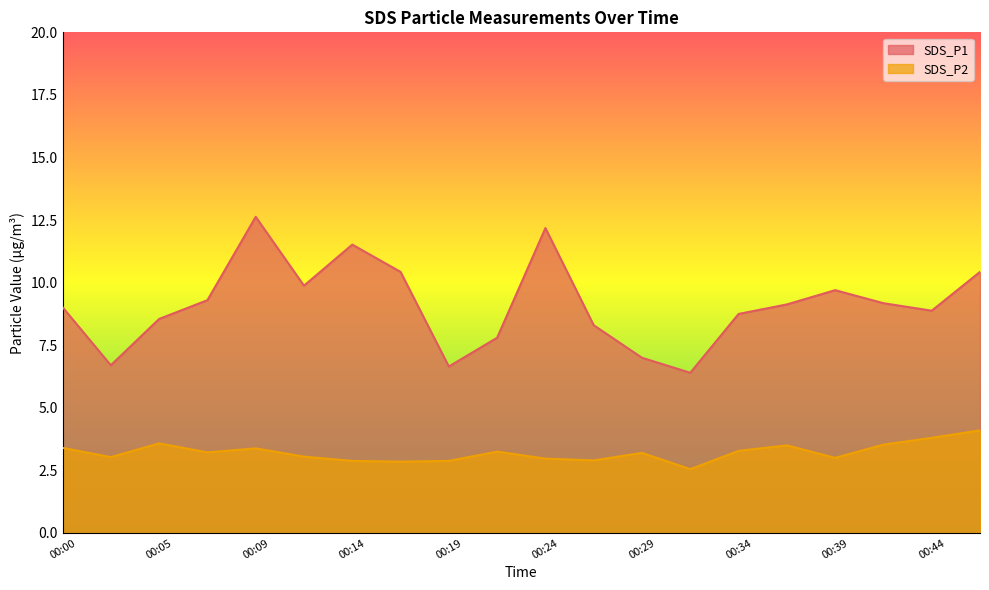

What is the difference between the maximum and minimum values in the SDS_P2 series?

1.5